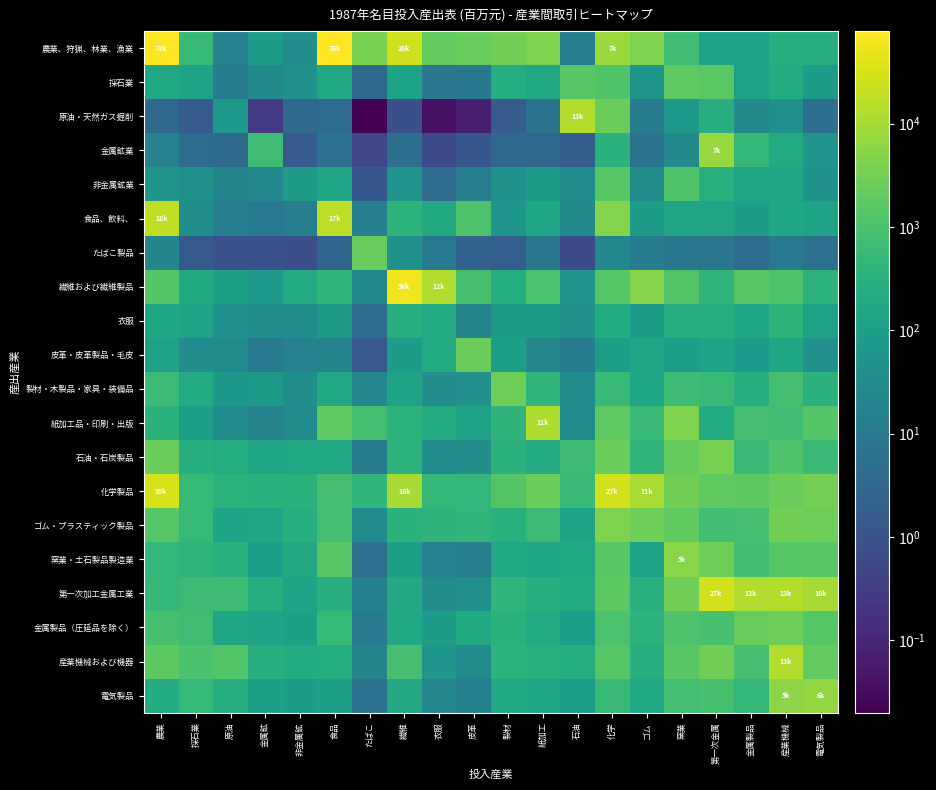

Rank the series at ゴム from highest to lowest value.

化学製品, 繊維および繊維製品, 農業、狩猟、林業、漁業, ゴム・プラスティック製品, 紙加工品・印刷・出版, 石油・石炭製品, 金属製品（圧延品を除く）, 第一次加工金属工業, 産業機械および機器, 電気製品, 製材・木製品・家具・装備品, 皮革・皮革製品・毛皮, 窯業・土石製品製造業, 食品、飲料、, 衣服, 採石業, 非金属鉱業, 原油・天然ガス掘削, たばこ製品, 金属鉱業